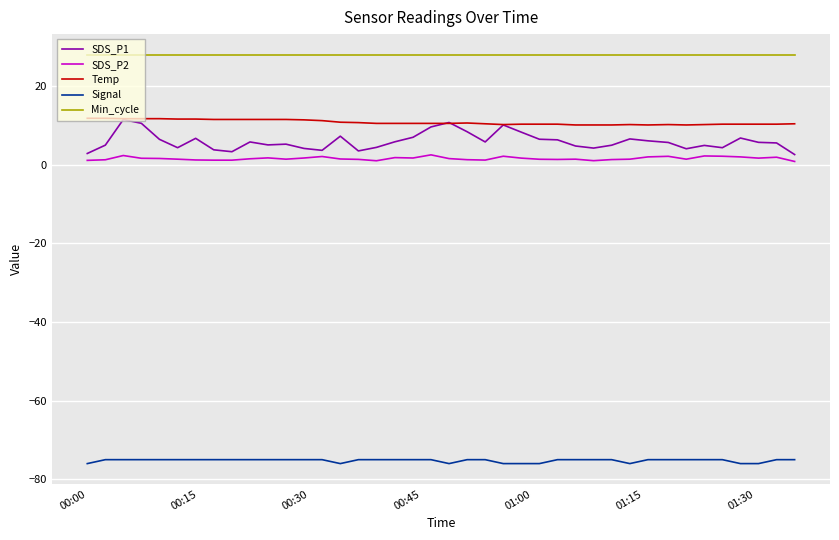

Which series has the widest spread of values?

SDS_P1